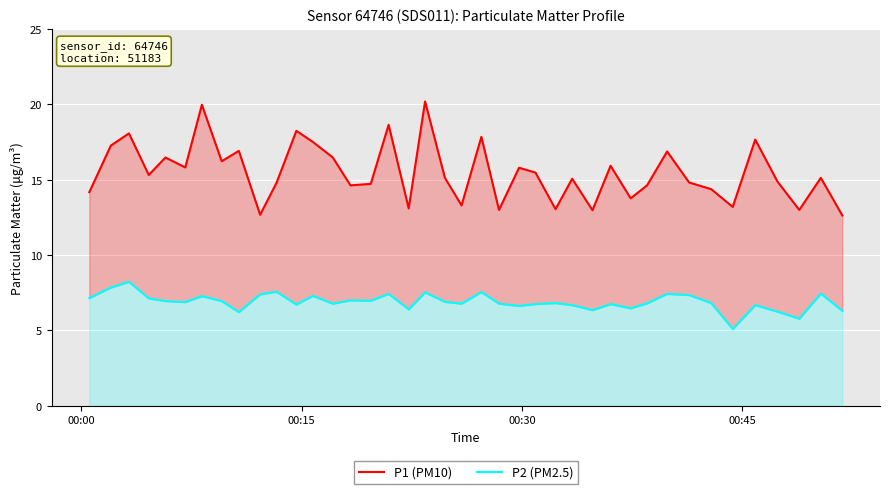

Which series has the largest range (max minus min)?

P1 (PM10)